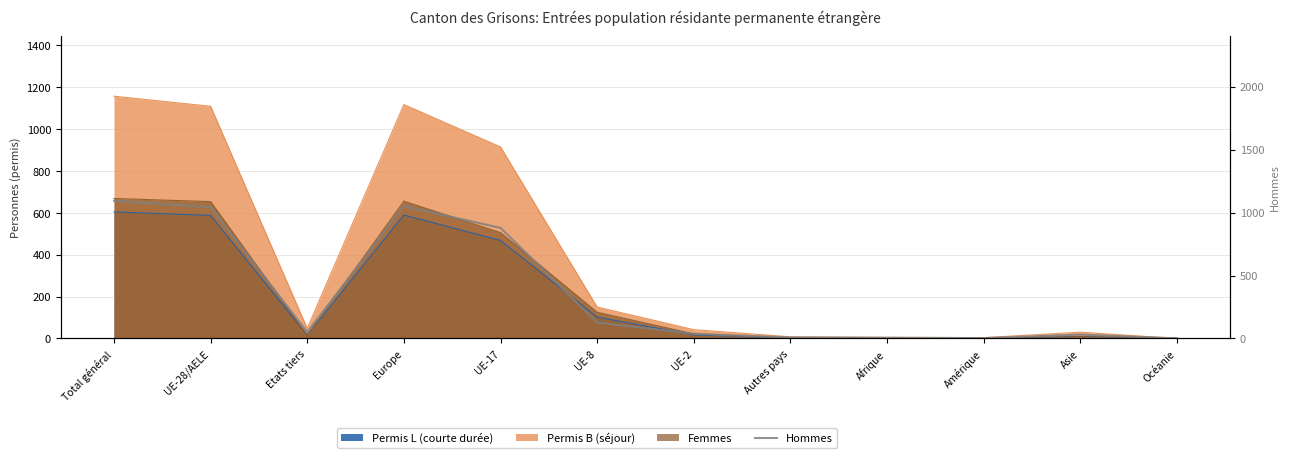

Count the number of categories in the chart.

12